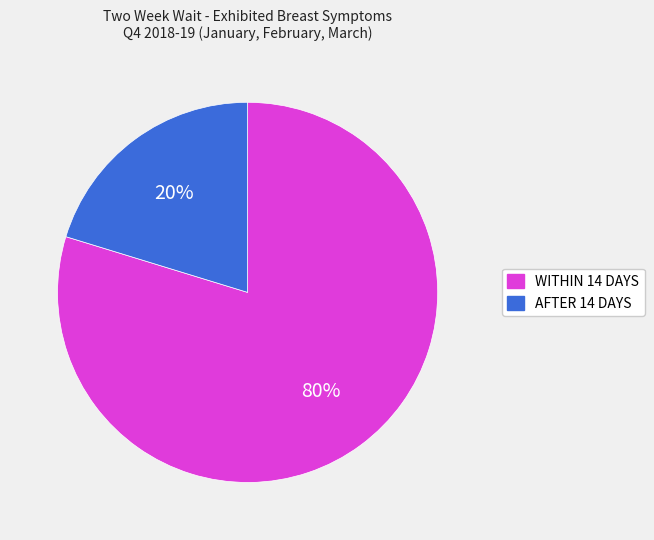

Combined, do AFTER 14 DAYS and WITHIN 14 DAYS account for over 50%?

Yes